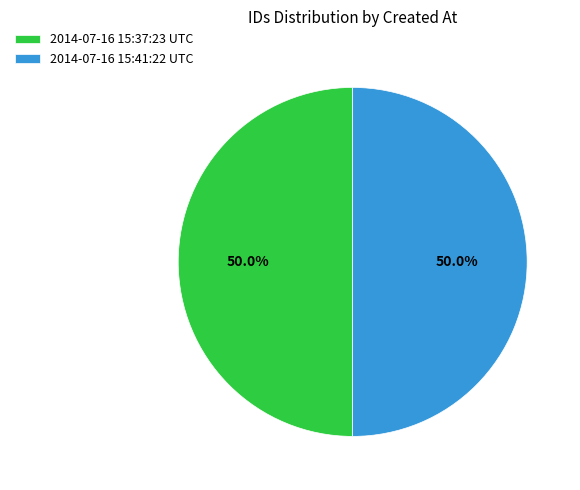

Combined, do 2014-07-16 15:37:23 UTC and 2014-07-16 15:41:22 UTC account for over 50%?

Yes